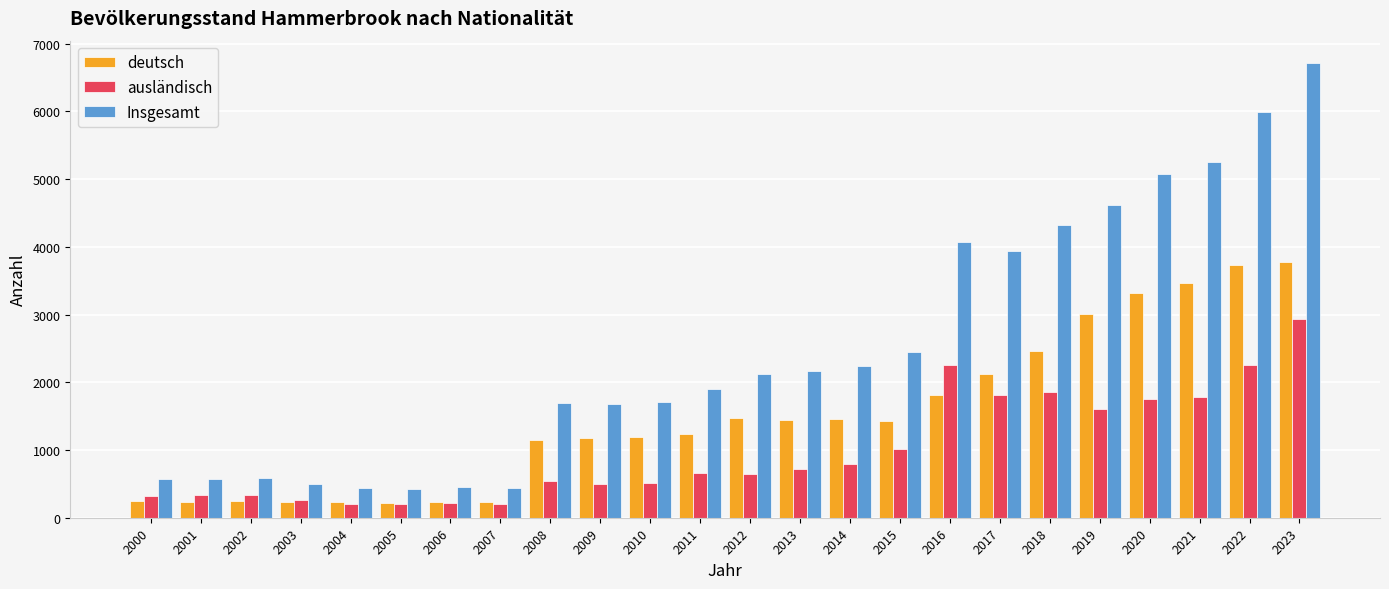

What are all the series names shown in the legend?

deutsch, ausländisch, Insgesamt